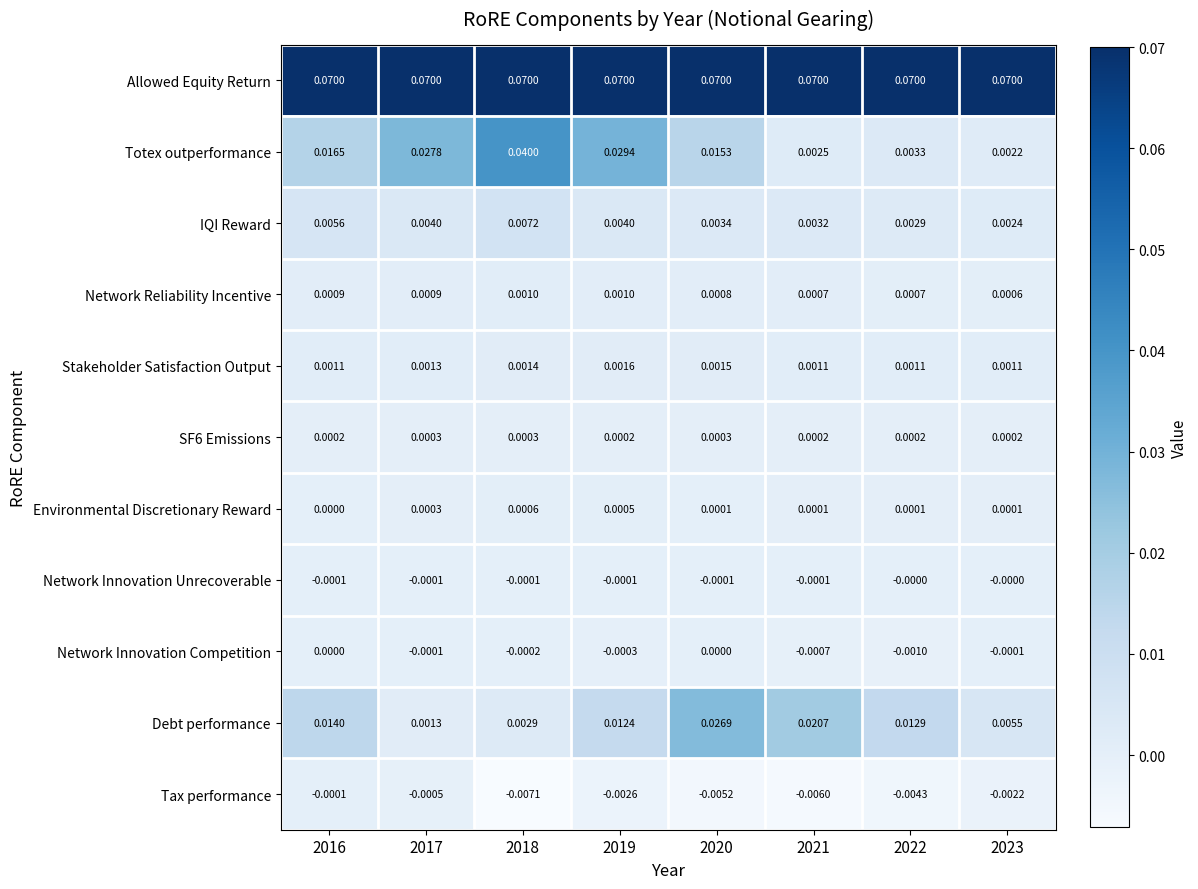

Which series has the largest range (max minus min)?

Totex outperformance